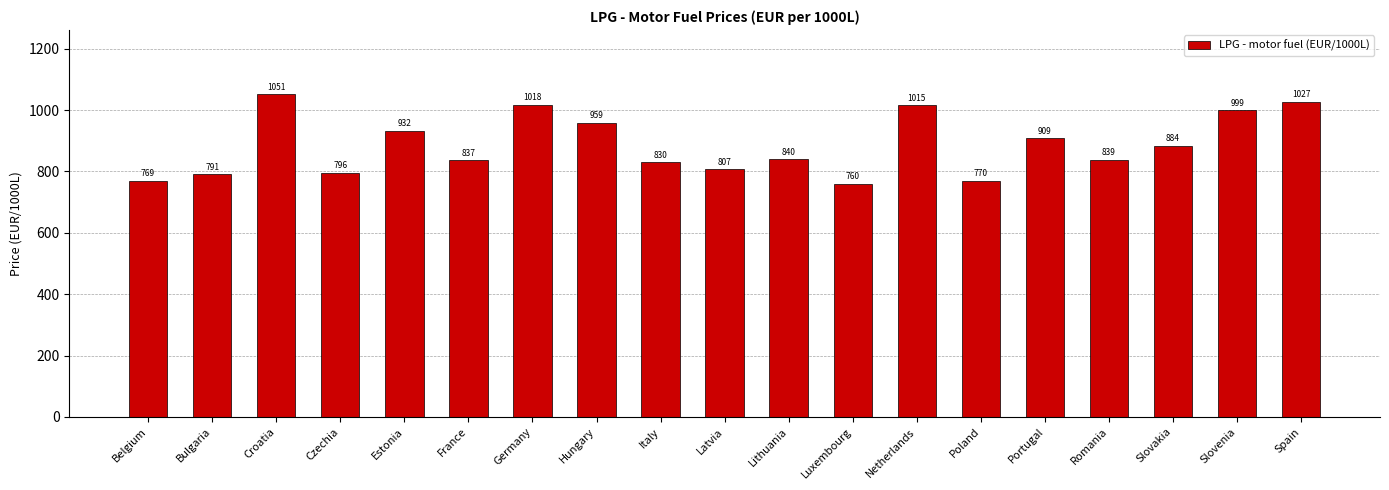

Where is the data nearest to the value 905?

Portugal